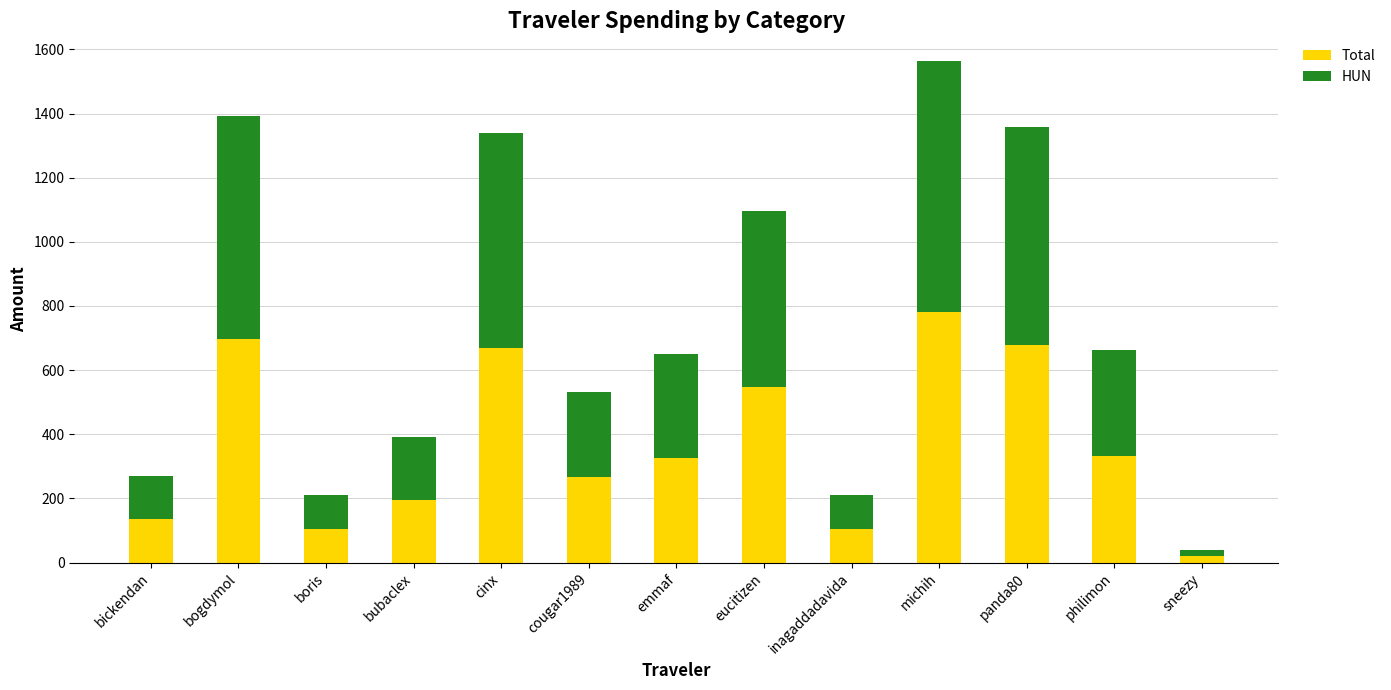

At which label does Total reach its peak?

michih